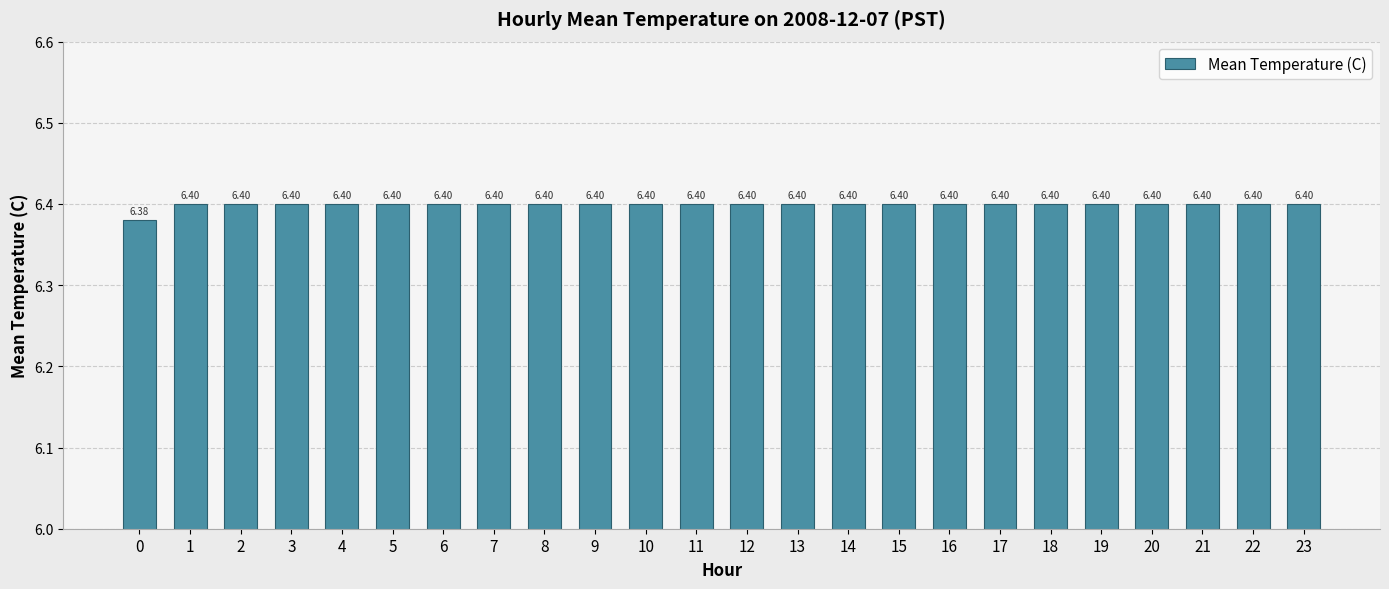

What is the sum of all values?

153.6